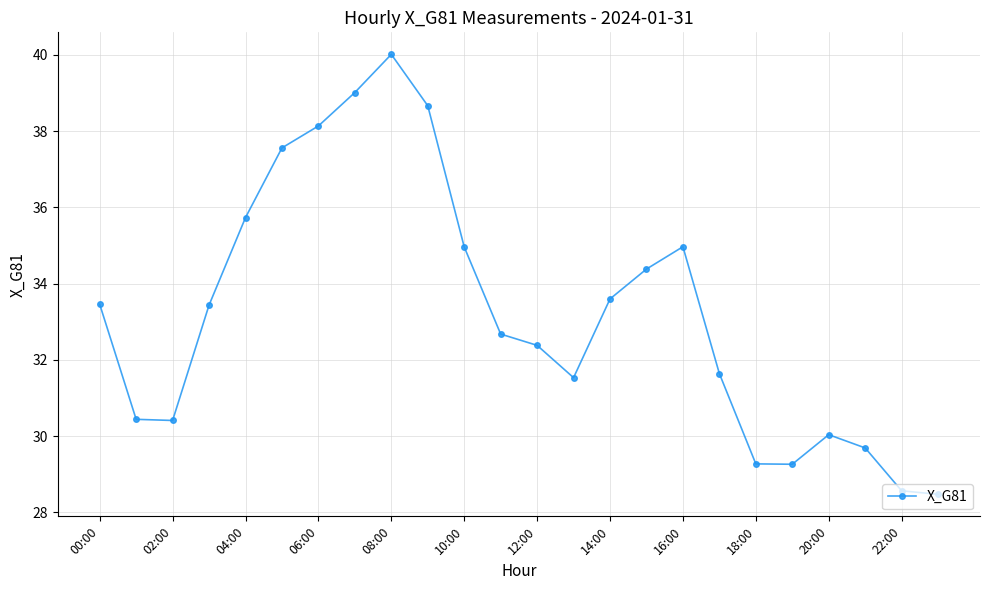

What is the value of the 23rd point from the left?

28.6